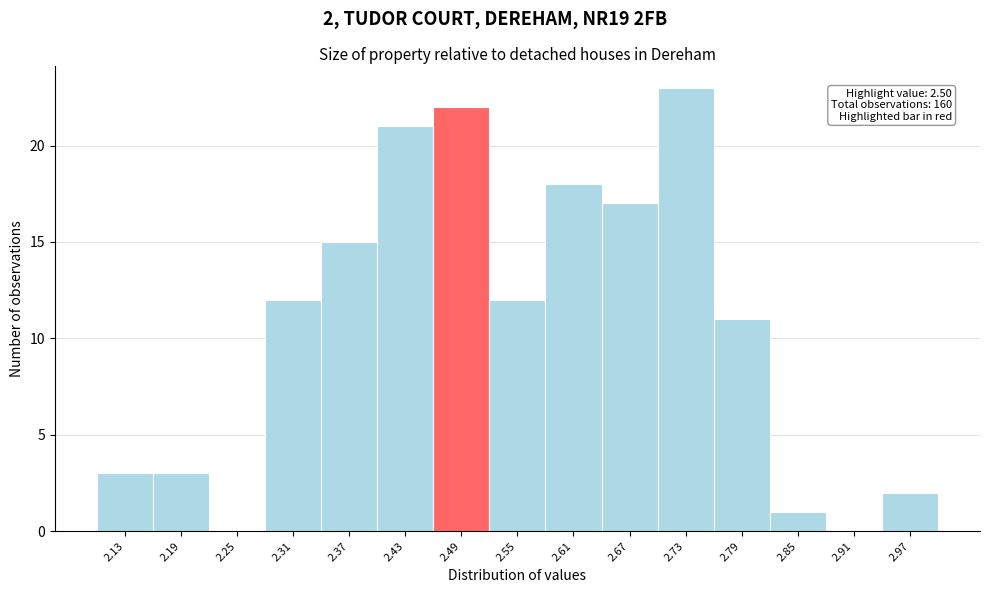

Over which range of the x-axis is the bar tallest?

2.70 to 2.76